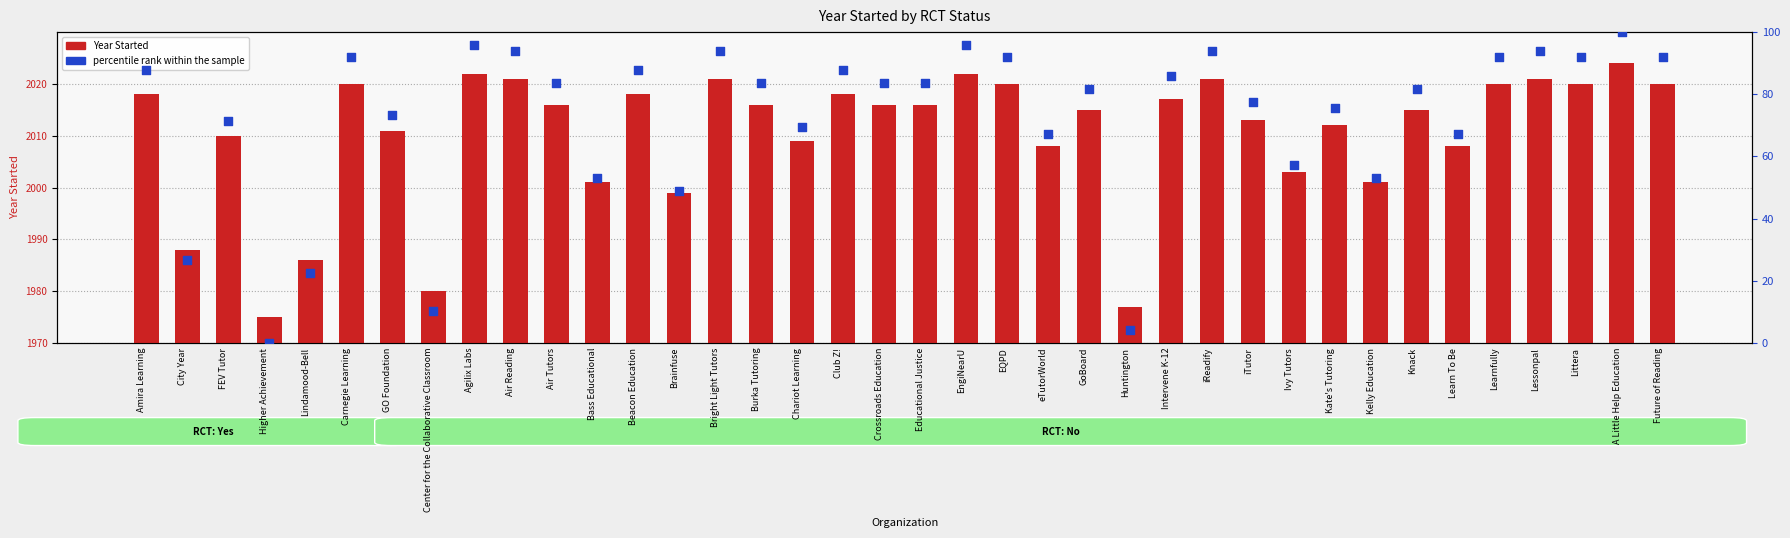

Which series reaches the maximum Y coordinate?

percentile rank within the sample